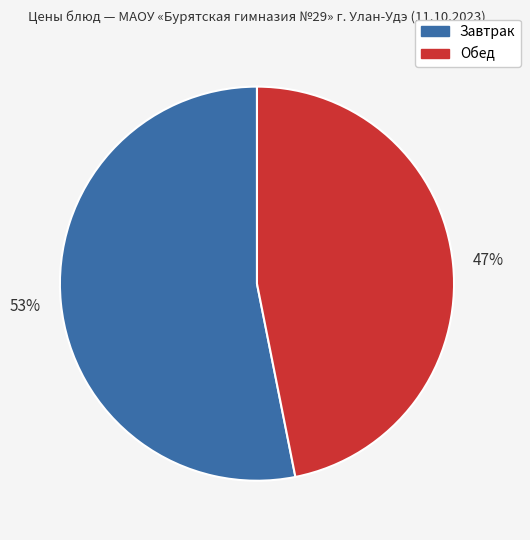

Is there any slice that represents more than half of the pie?

Yes